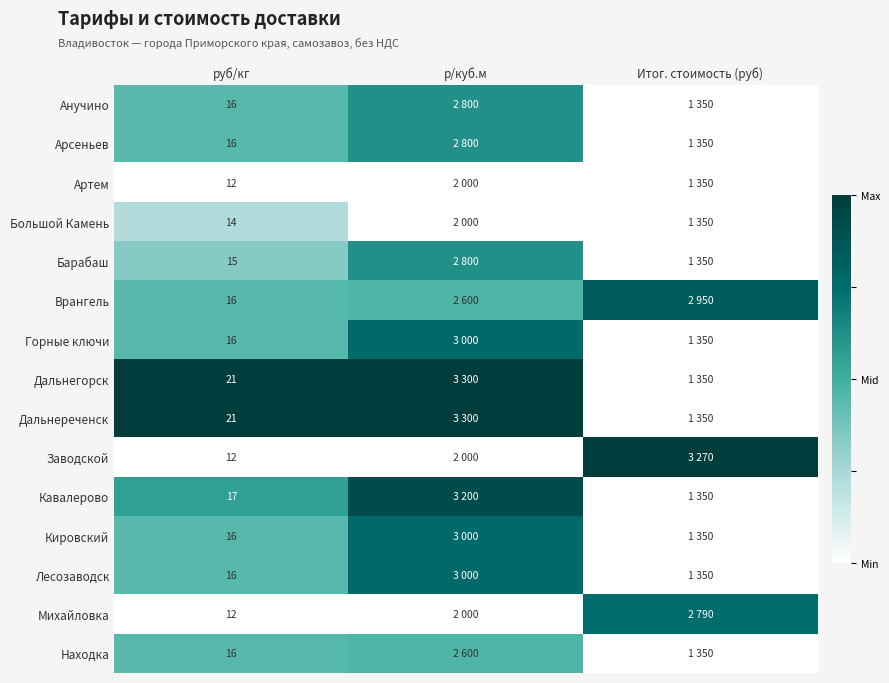

Is it true that Арсеньев equals -0.2 at Итог. стоимость (руб)?

False